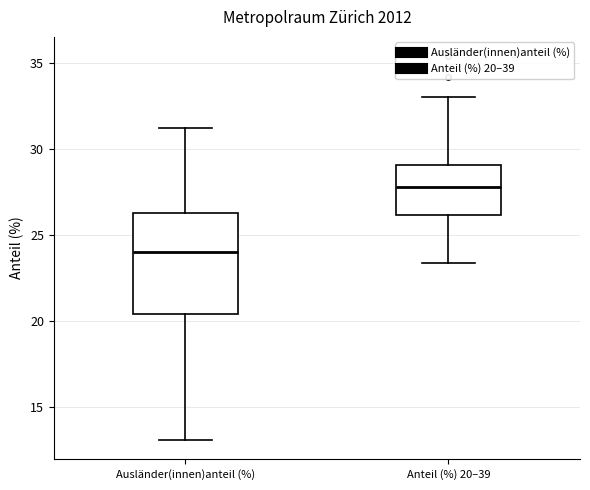

Reading left to right, read every box against the y-axis: the position of its median line, the range the box covers, and the ends of its whiskers. The values are not printed on the chart, so give them approximately, as read against the axis.

Ausländer(innen)anteil (%): median 24.0, box 20.5 to 26.5, whiskers 13.0 to 31.0
Anteil (%) 20–39: median 28.0, box 26.0 to 29.0, whiskers 23.5 to 33.0